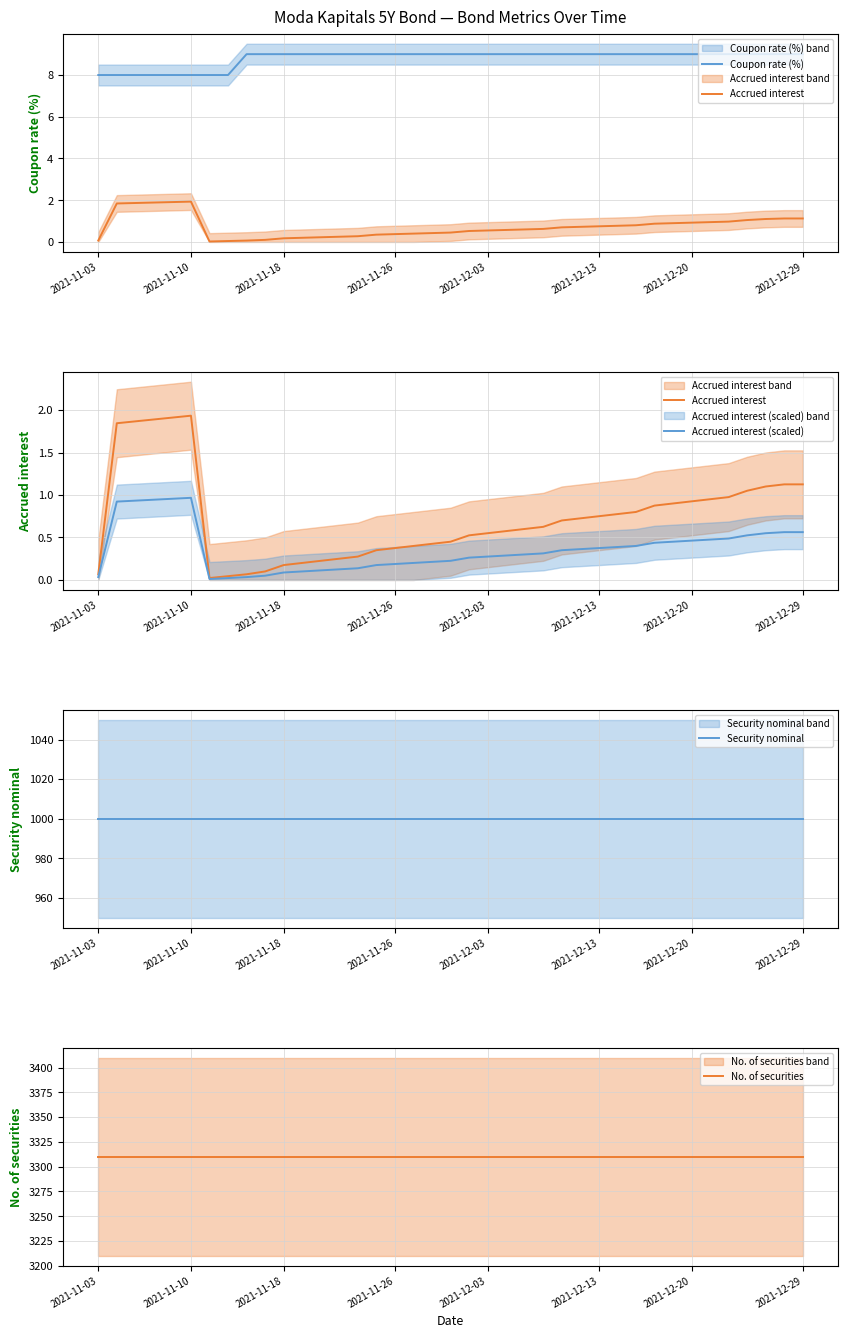

At how many categories does at least one series exceed 463?

39